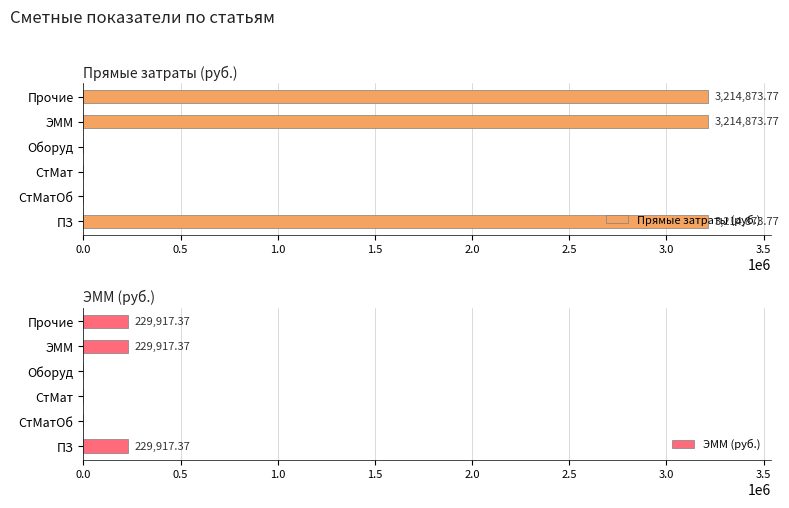

What is the difference between the Прямые затраты (руб.) values at СтМатОб and Прочие?

3214873.8